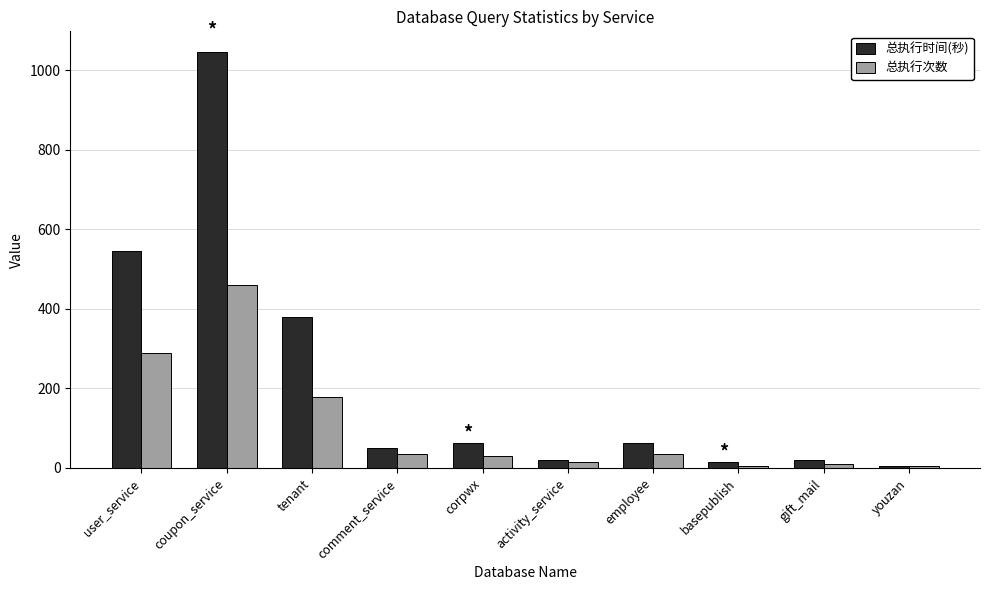

At which category is the sum across all series the highest?

coupon_service